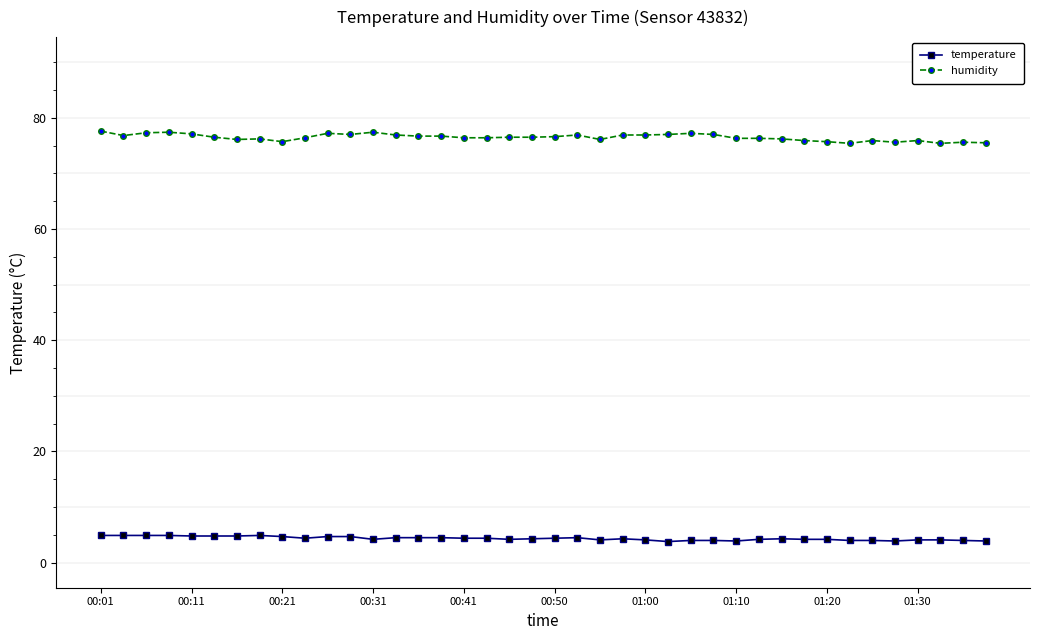

True or false: humidity has more than 2 interior local peaks.

True